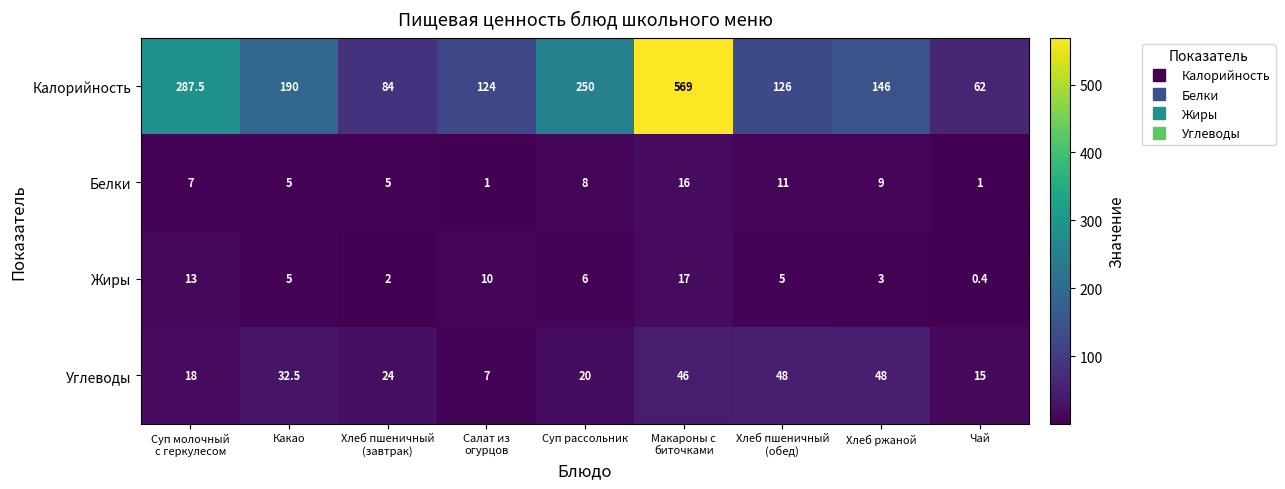

True or false: Белки has a value of 1.0 at Чай.

True